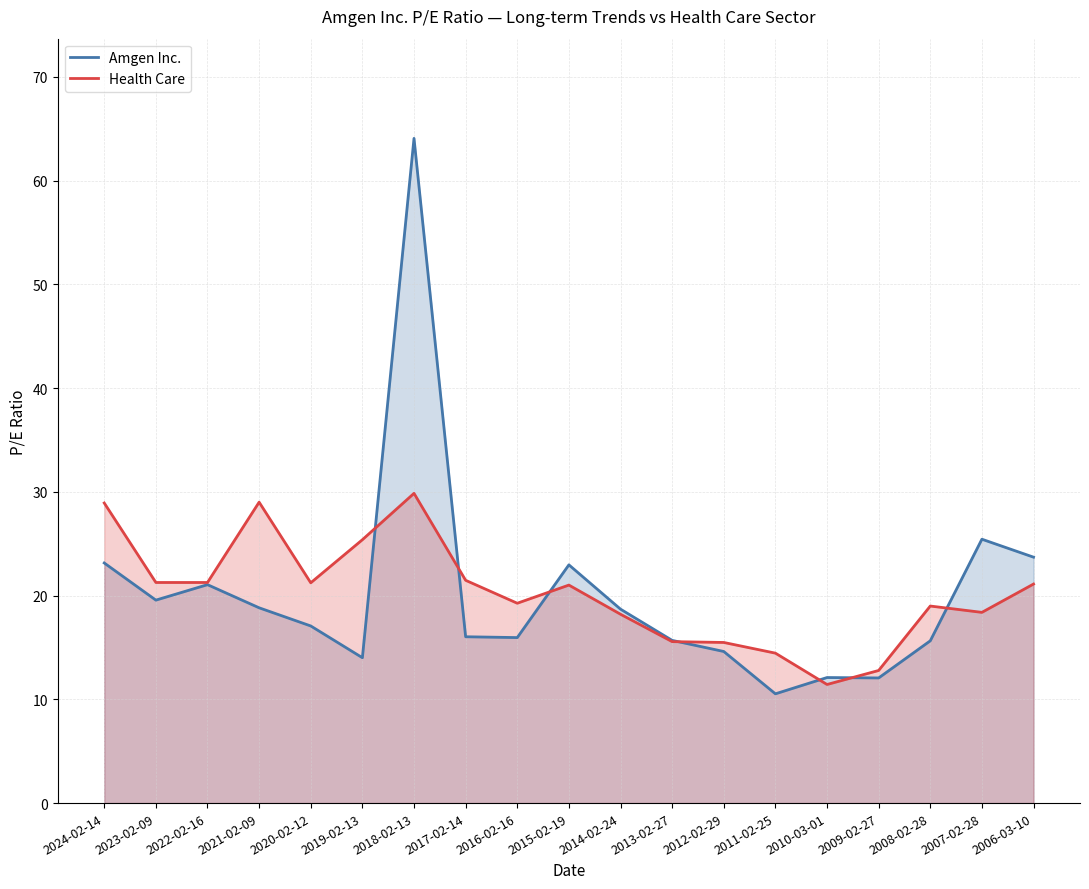

Rank the series by their average value, from lowest to highest.

Amgen Inc., Health Care